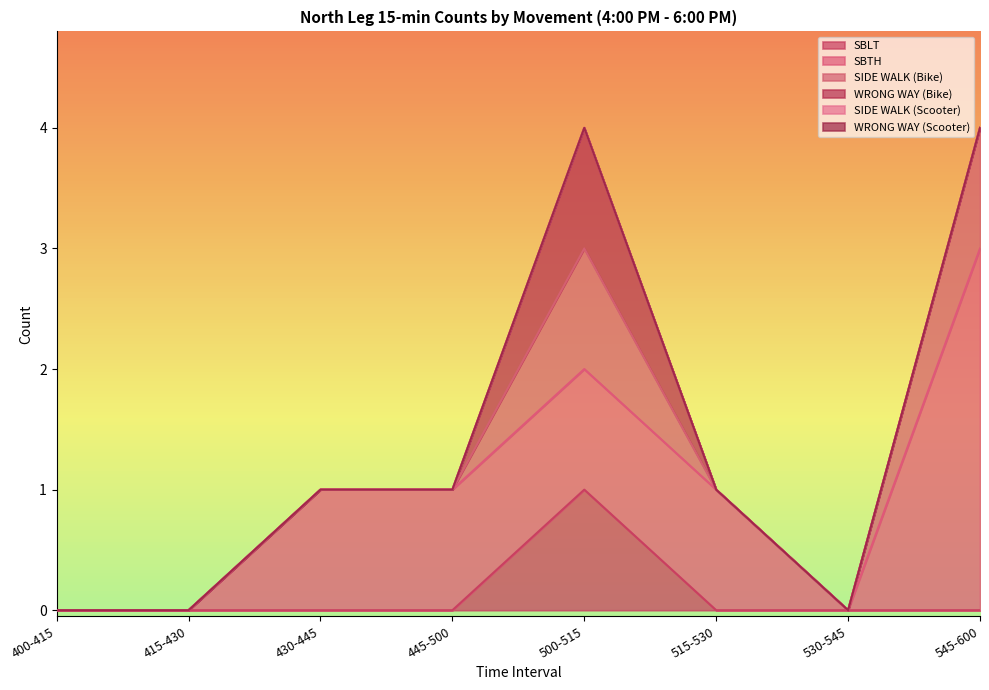

What are all the series names shown in the legend?

SBLT, SBTH, SIDE WALK (Bike), WRONG WAY (Bike), SIDE WALK (Scooter), WRONG WAY (Scooter)